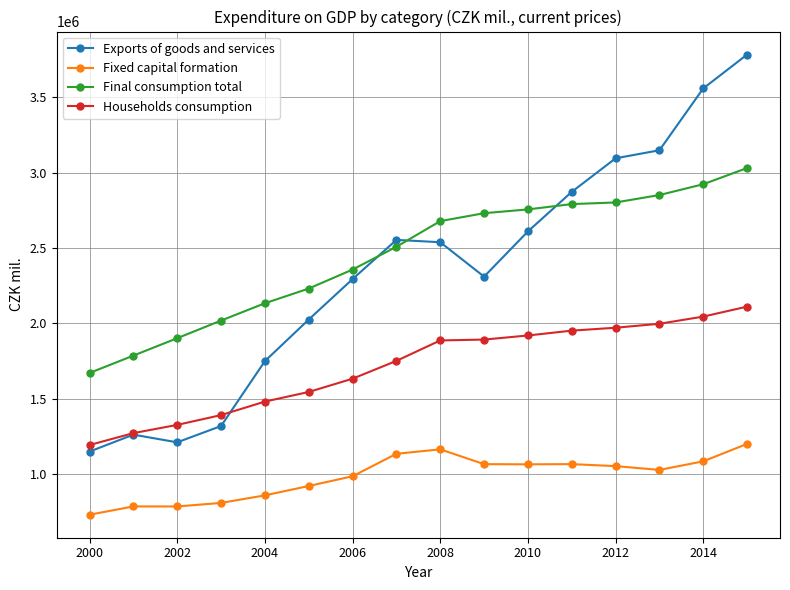

List the series in order of their peak value, lowest first.

Fixed capital formation, Households consumption, Final consumption total, Exports of goods and services